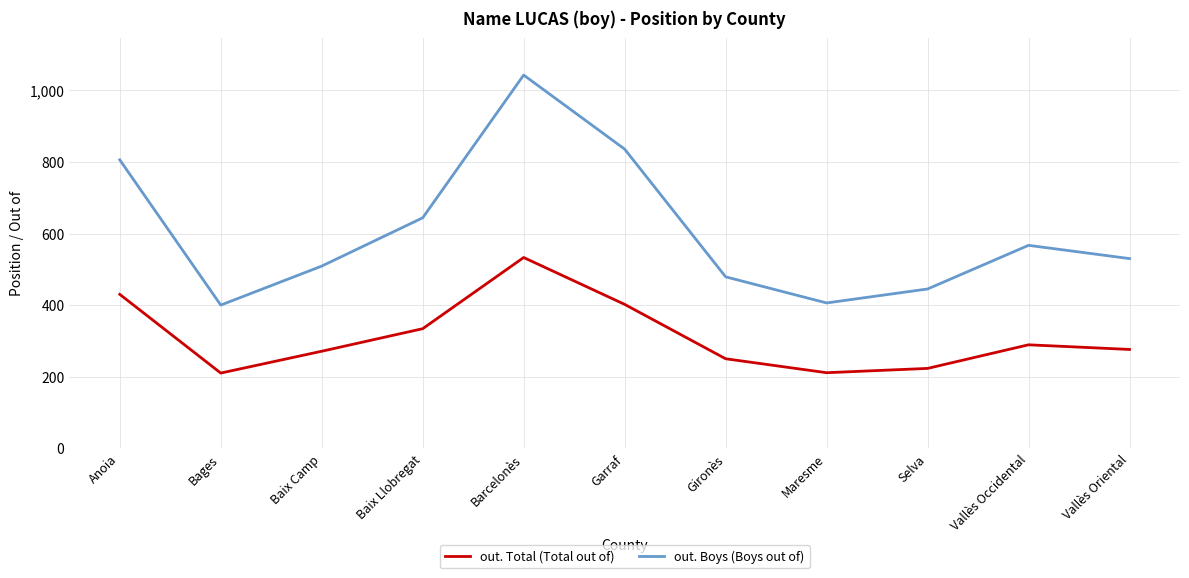

What is the sum of the out. Total (Total out of) values at Bages and Vallès Occidental?

499